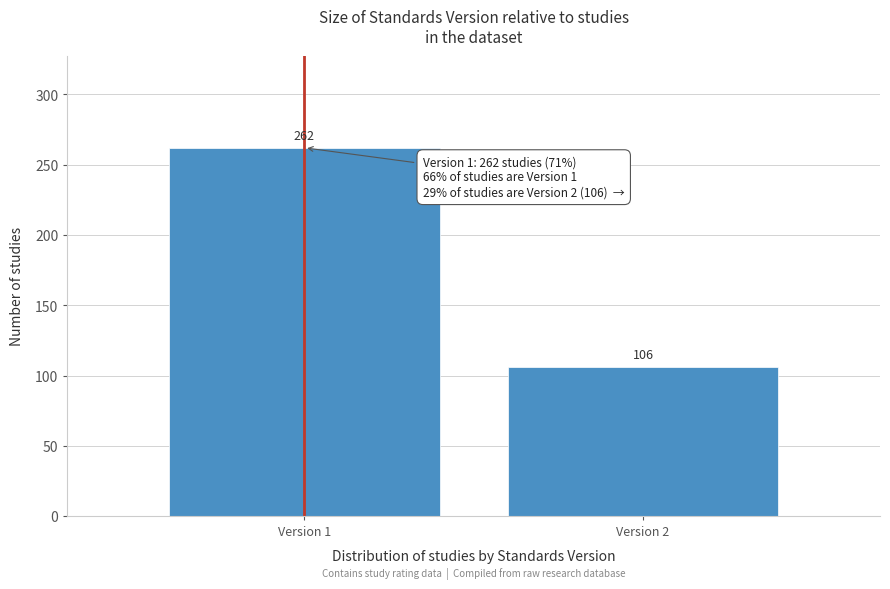

Reading left to right, list all the values displayed in this chart.

262	106